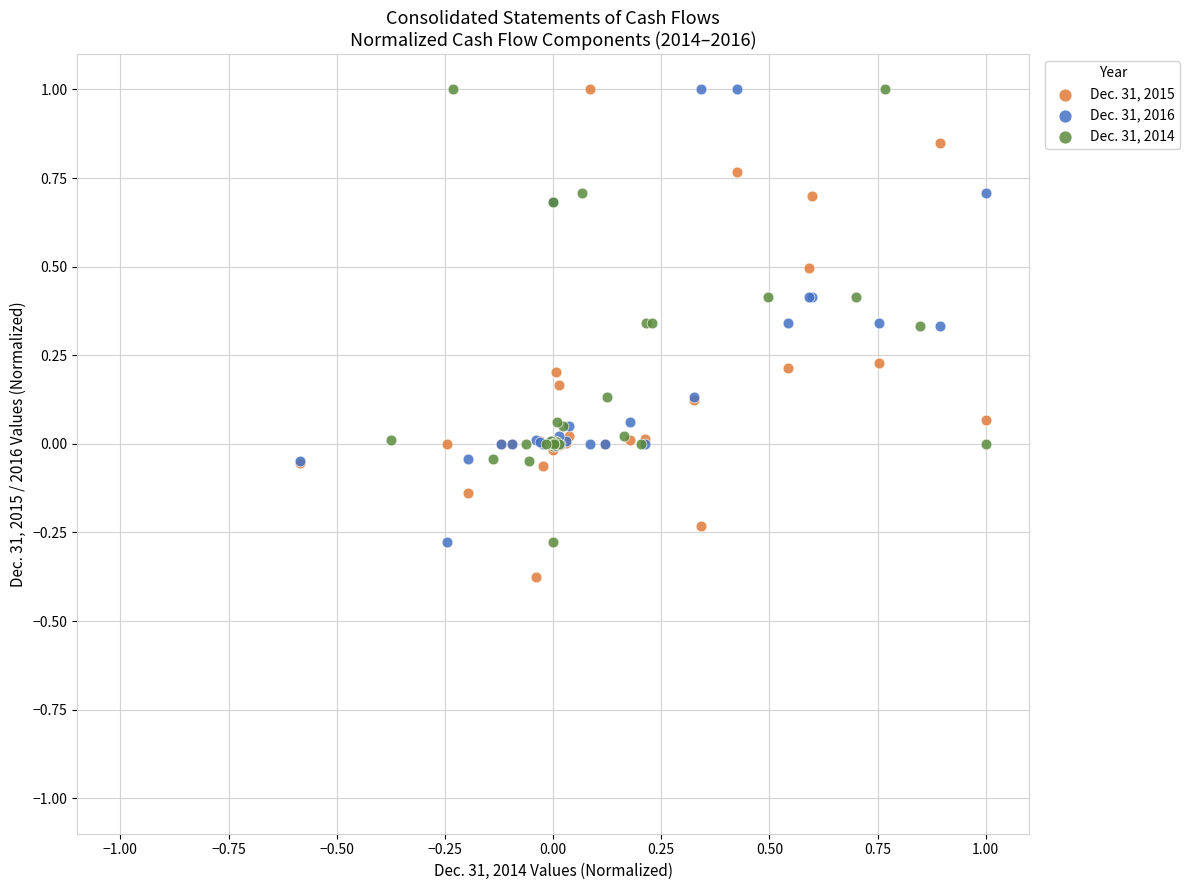

Which series has the largest Y range (max minus min)?

Dec. 31, 2015